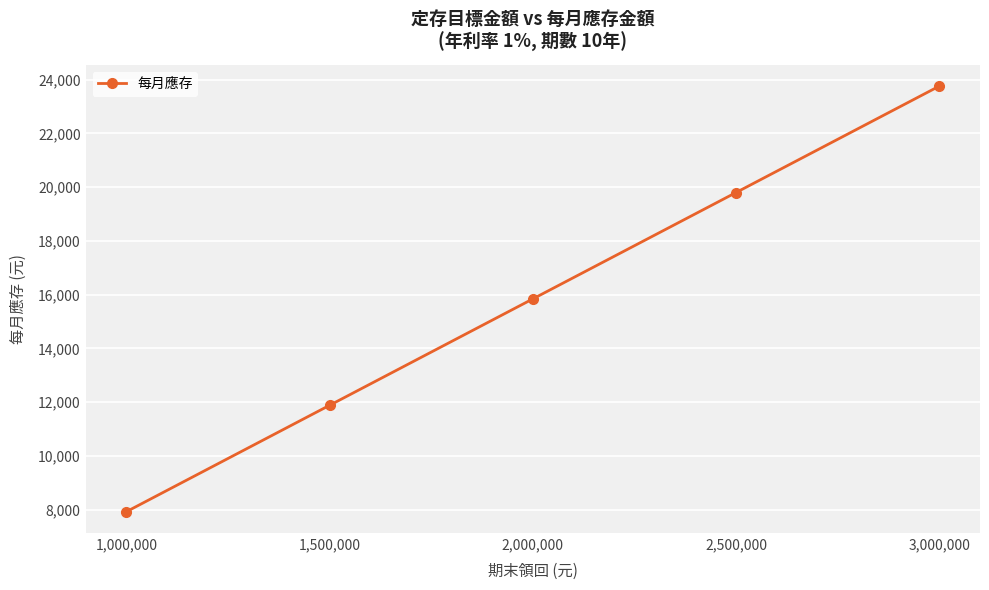

Reading right to left, transcribe all the data shown in this chart.

23761.4	19801.2	15841.0	11880.7	7920.5